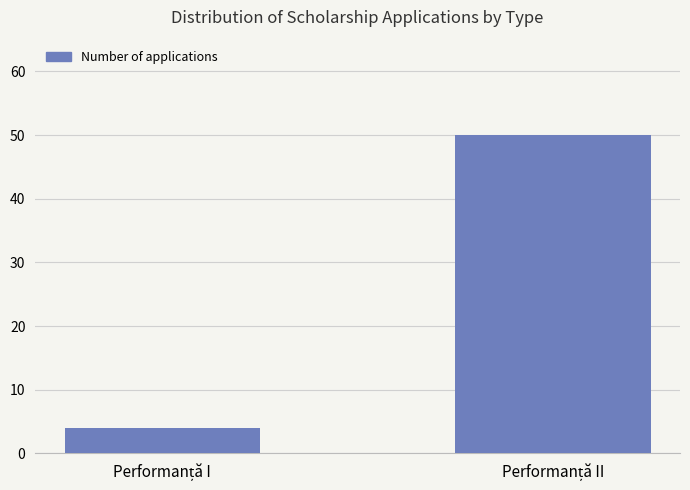

What is the maximum value shown in the chart?

50